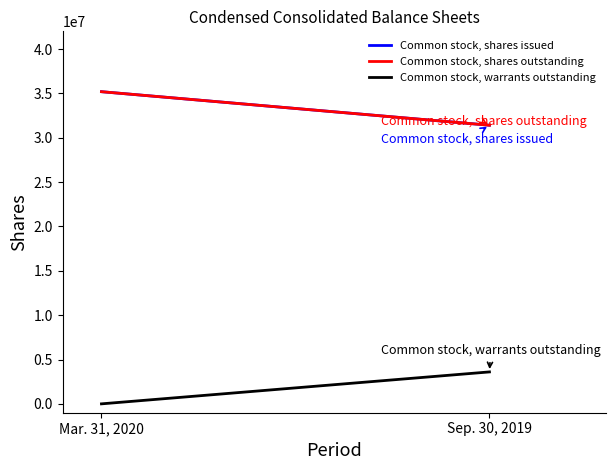

Reading right to left, transcribe all the data shown in this chart.

Common stock, shares issued: 31413287	35194902
Common stock, shares outstanding: 31413287	35194902
Common stock, warrants outstanding: 3600953	0